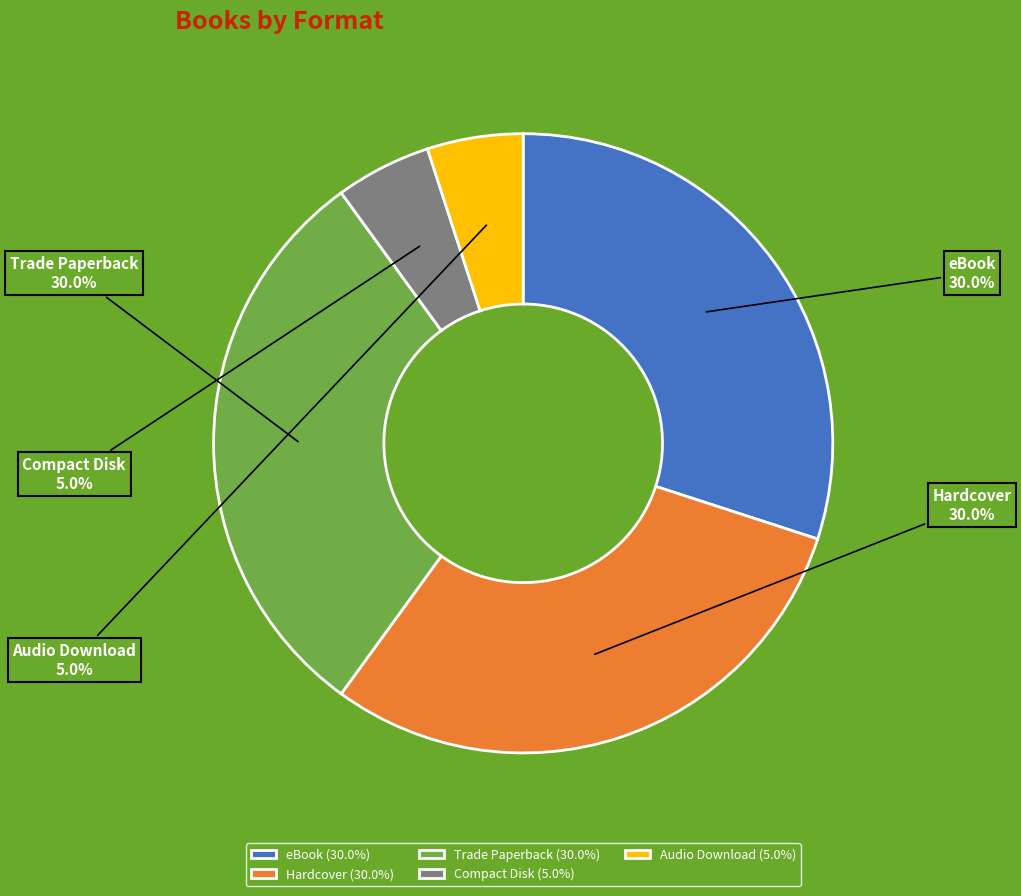

True or false: Trade Paperback accounts for 30% of the total.

True